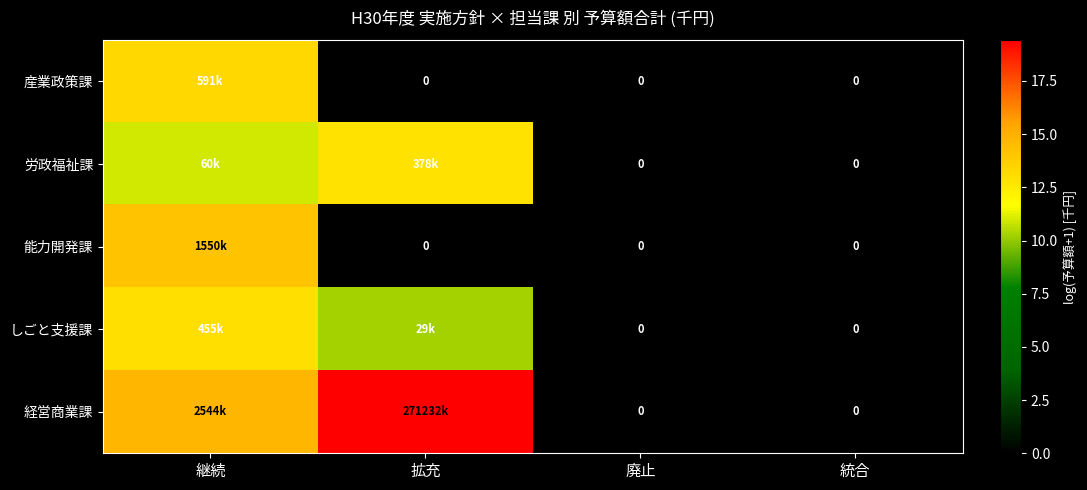

At 統合, list the series in order from largest to smallest.

産業政策課, 労政福祉課, 能力開発課, しごと支援課, 経営商業課